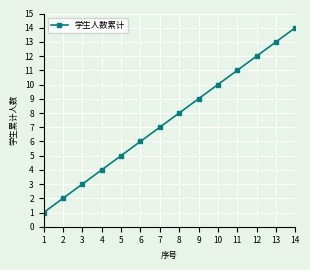

True or false: the data has more than 0 interior local peaks.

False